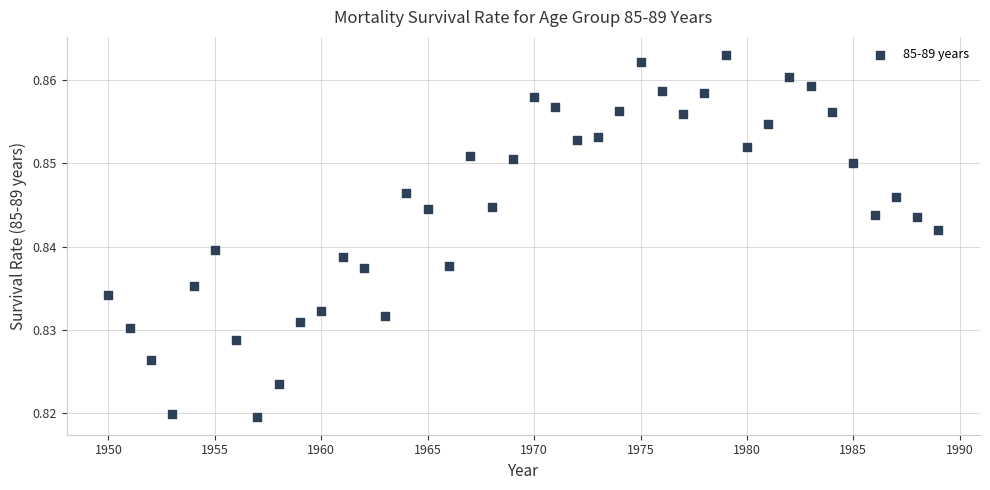

Count the number of points in this scatter plot.

40